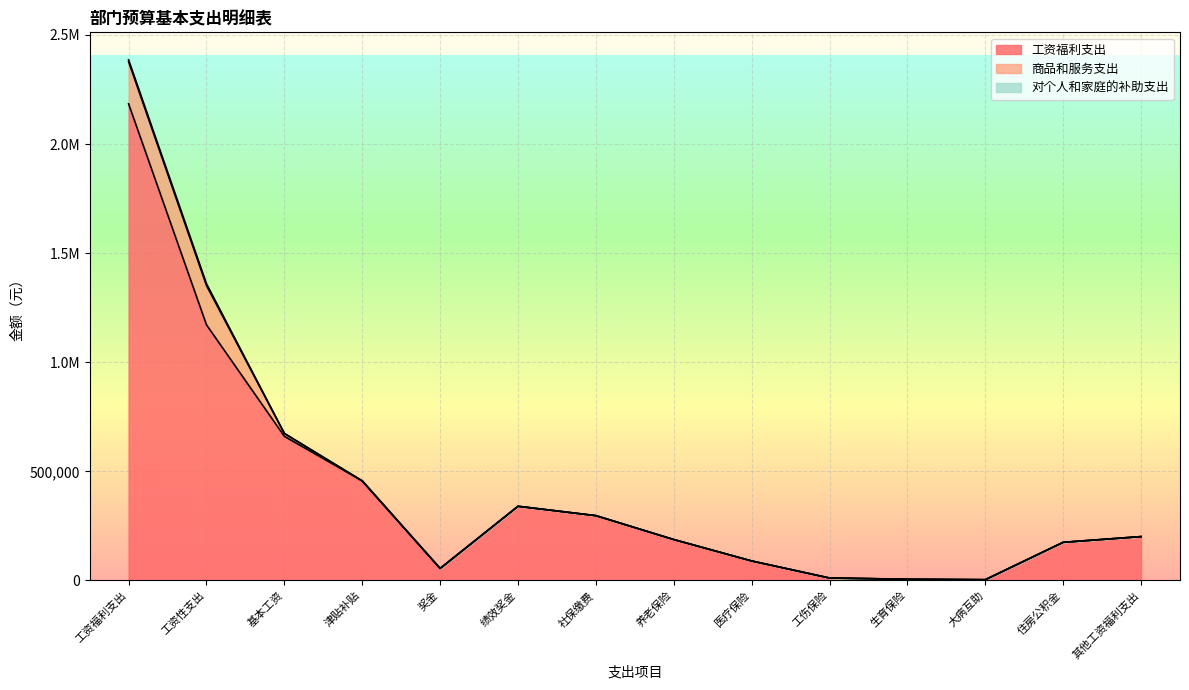

List the labels in order of 工资福利支出 value, smallest first.

大病互助, 生育保险, 工伤保险, 奖金, 医疗保险, 住房公积金, 养老保险, 其他工资福利支出, 社保缴费, 绩效奖金, 津贴补贴, 基本工资, 工资性支出, 工资福利支出